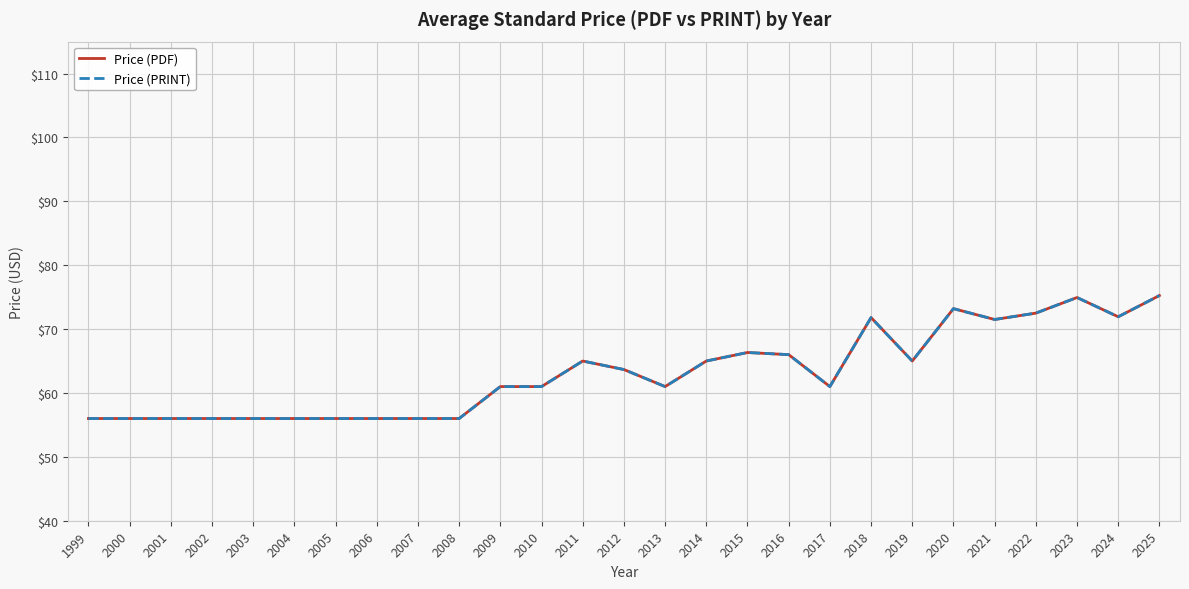

Is this an area chart (filled region under the line)?

No